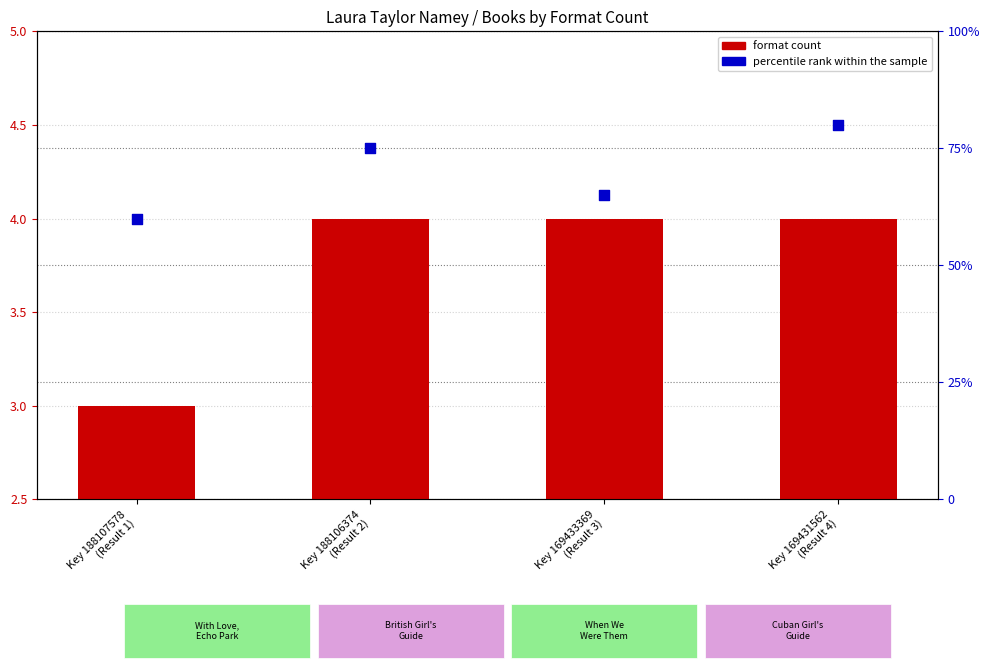

What is the total value across all series at Key 169433369
(Result 3)?

69